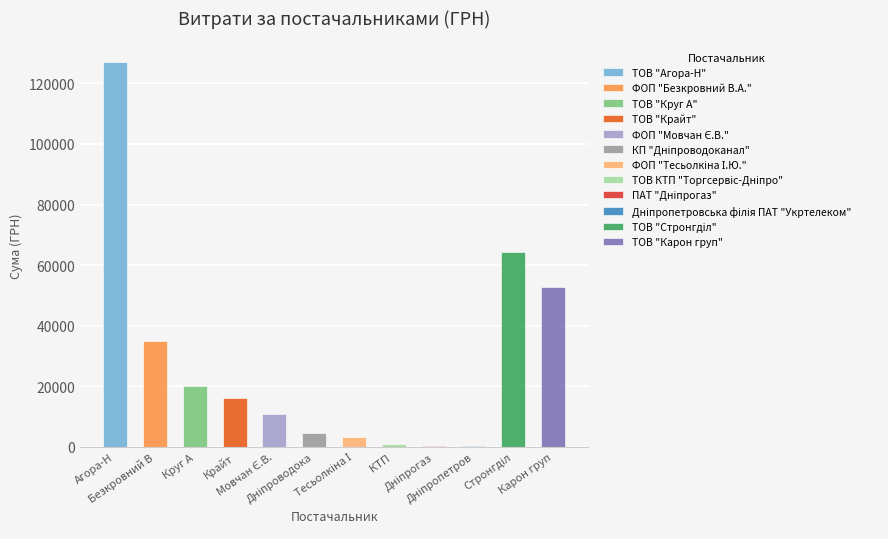

Reading left to right, what are all the values shown in this chart?

126919.4	35069.4	19985.3	16282.1	10854.2	4730.0	3387.1	1100.7	179.0	464.0	64293.0	52936.8